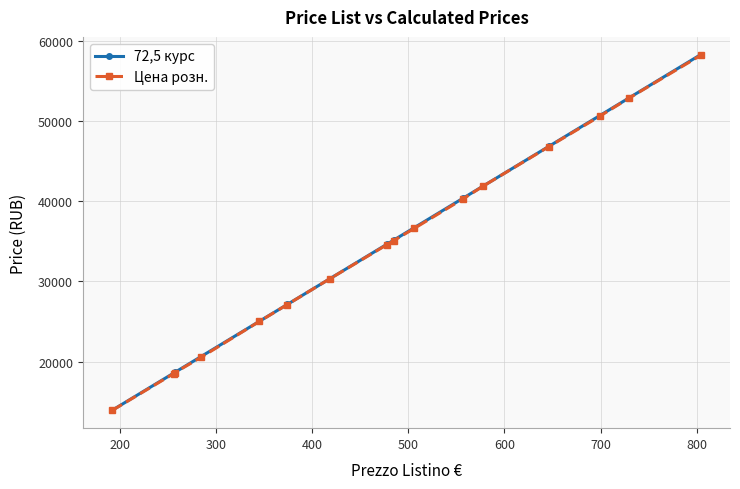

What is the maximum value for Цена розн.?

58200.0